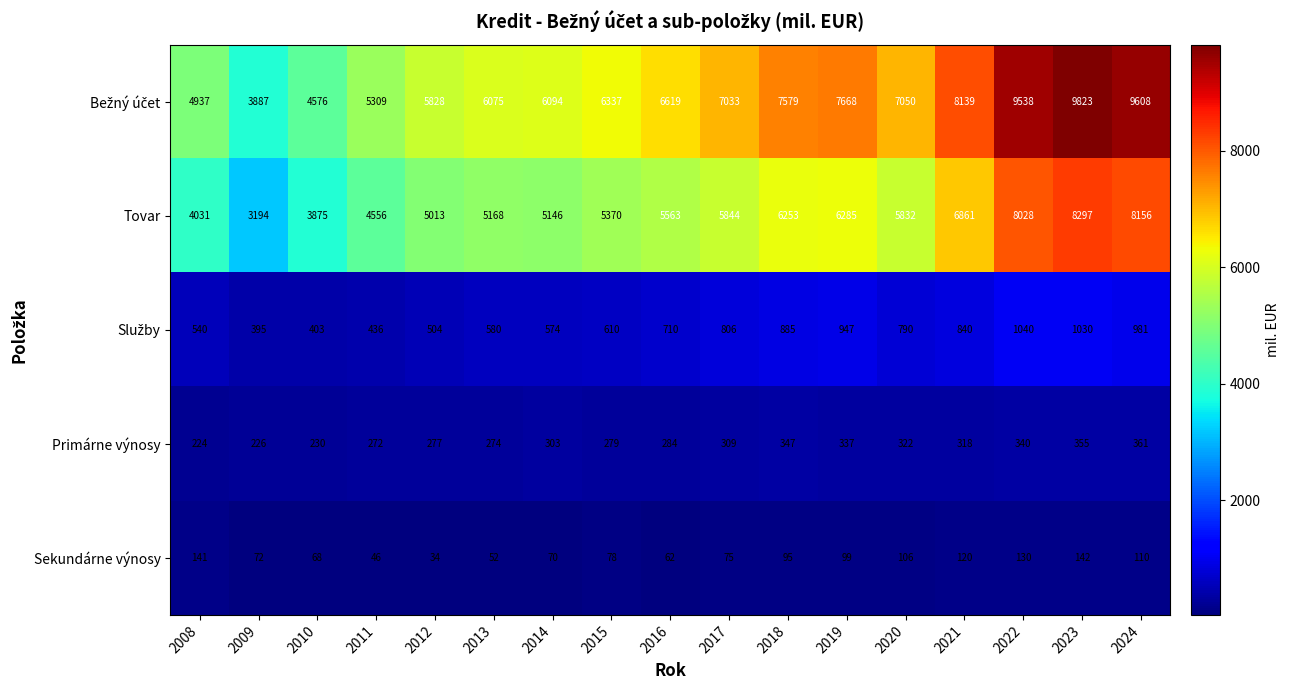

Which category has the highest value across all series?

2023